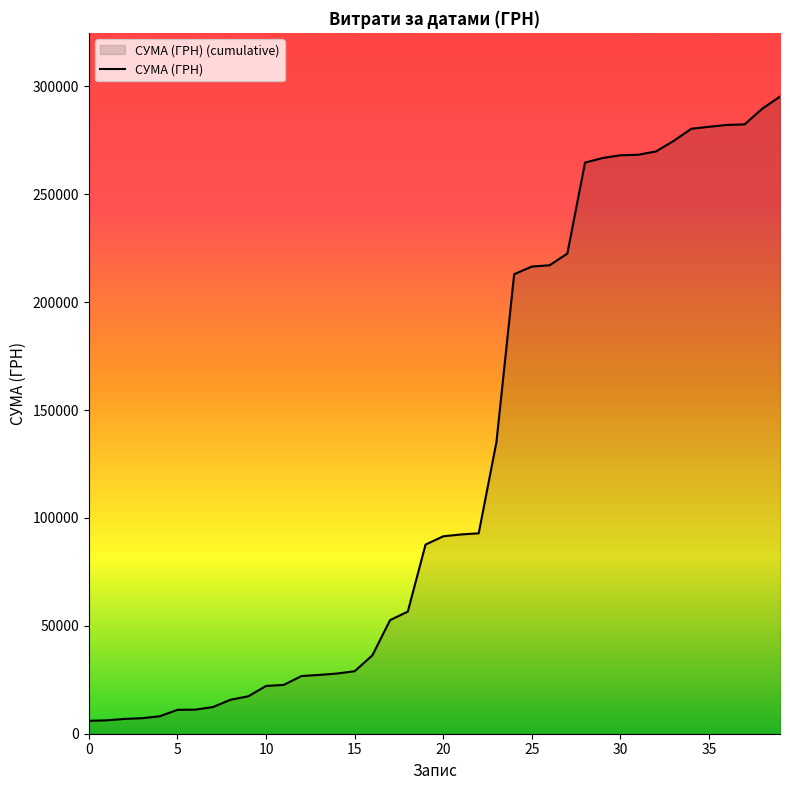

True or false: the data shows 27257.3 at 13.

True